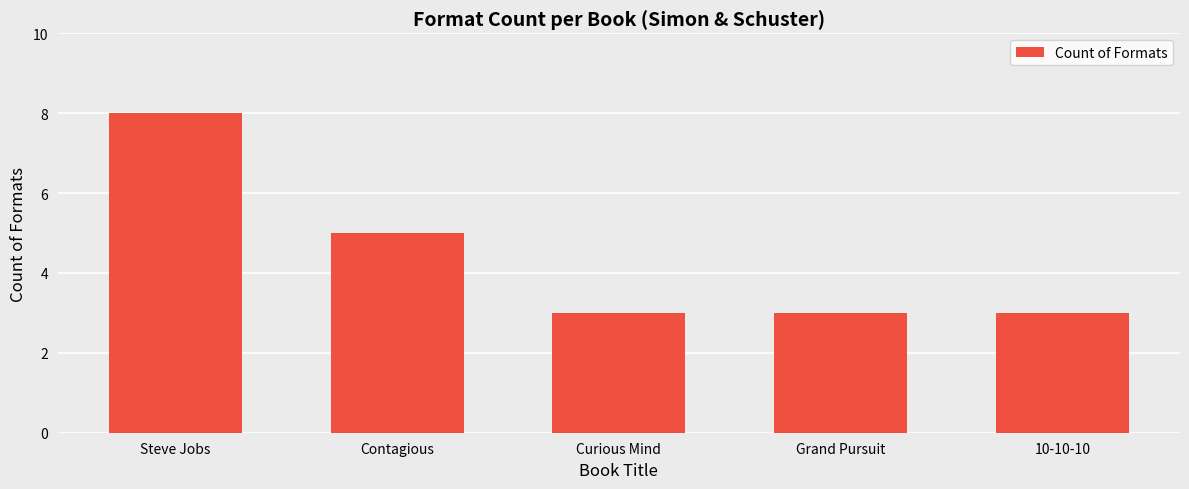

What is the label of the 2nd bar from the right?

Grand Pursuit